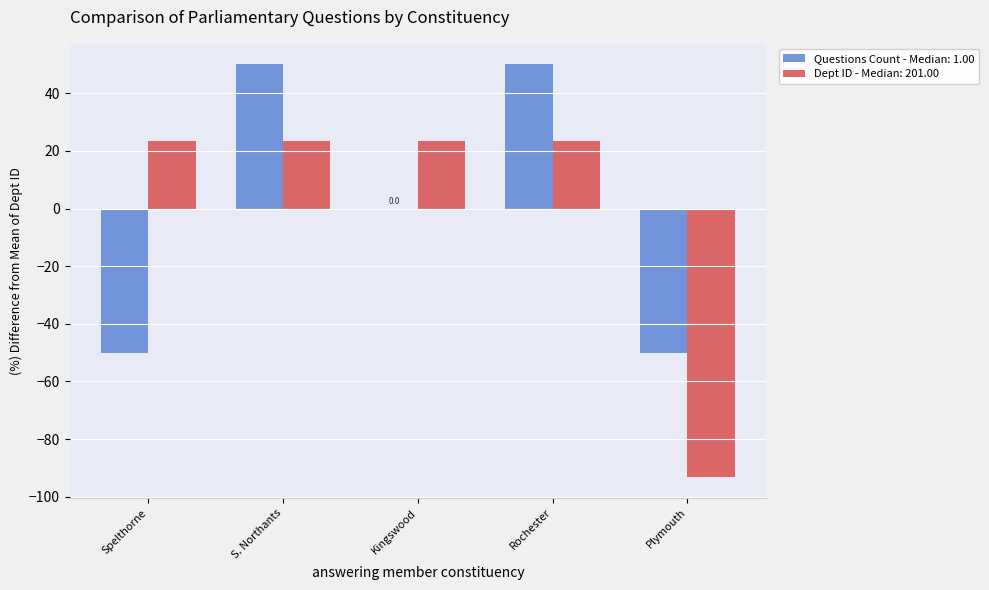

What is the total value across all series at S. Northants?

73.3